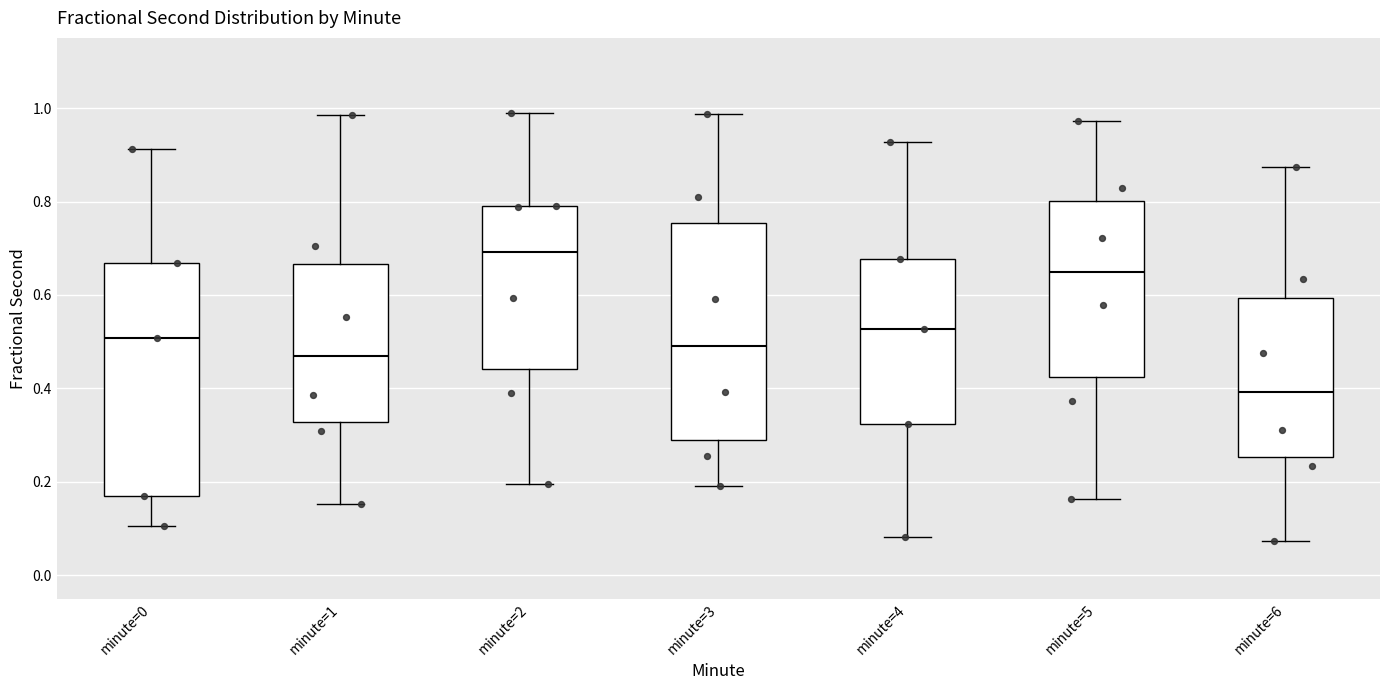

Reading left to right, read every box against the y-axis: the position of its median line, the range the box covers, and the ends of its whiskers. The values are not printed on the chart, so give them approximately, as read against the axis.

minute=0: median 0.50, box 0.16 to 0.66, whiskers 0.10 to 0.92
minute=1: median 0.46, box 0.32 to 0.66, whiskers 0.16 to 0.98
minute=2: median 0.70, box 0.44 to 0.80, whiskers 0.20 to 0.98
minute=3: median 0.50, box 0.28 to 0.76, whiskers 0.20 to 0.98
minute=4: median 0.52, box 0.32 to 0.68, whiskers 0.08 to 0.92
minute=5: median 0.64, box 0.42 to 0.80, whiskers 0.16 to 0.98
minute=6: median 0.40, box 0.26 to 0.60, whiskers 0.08 to 0.88